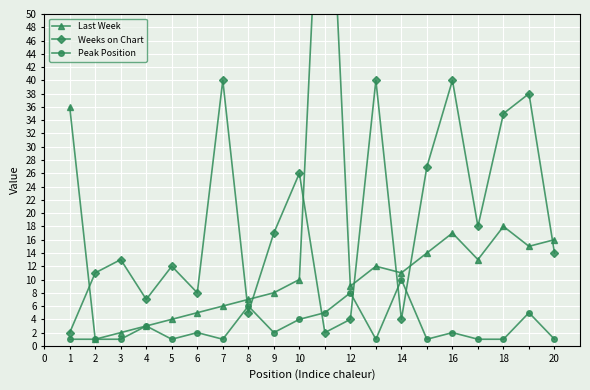

Where is the first local minimum for Weeks on Chart?

4